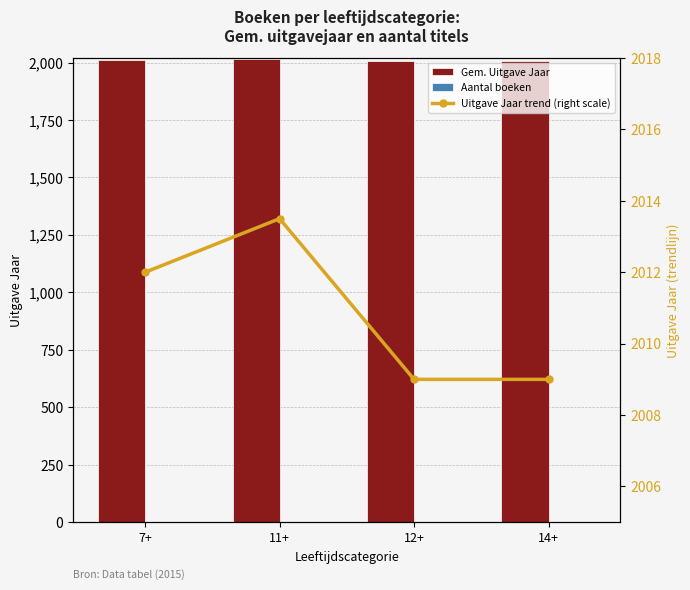

At which category does the chart reach its minimum across all series?

7+